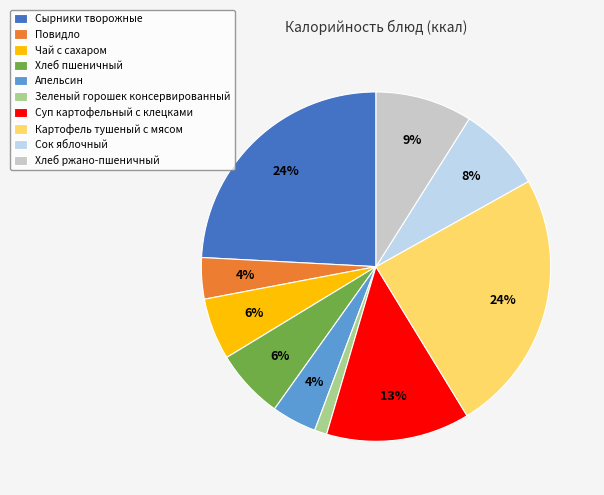

To the nearest percent, what is the difference between the largest and smallest slice percentages?

23%